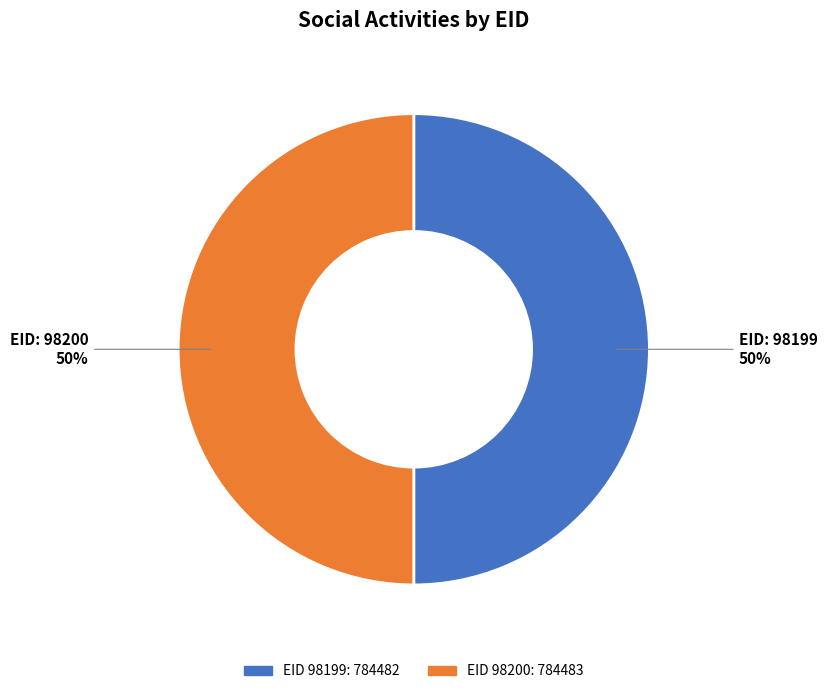

To the nearest percent, what is the average slice percentage?

50%